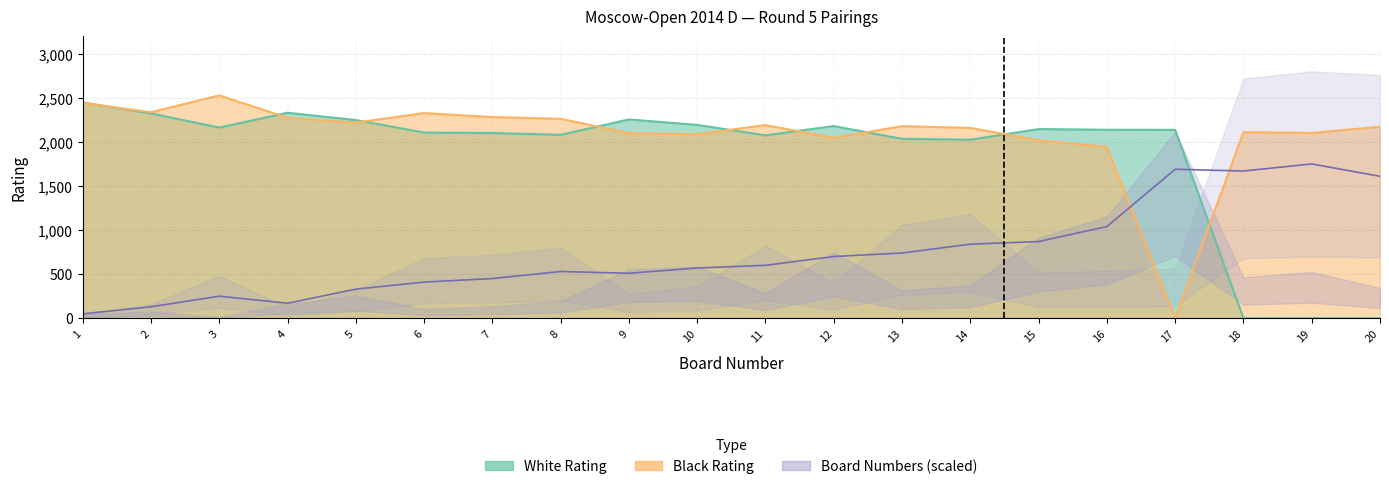

What is the smallest value displayed?

50